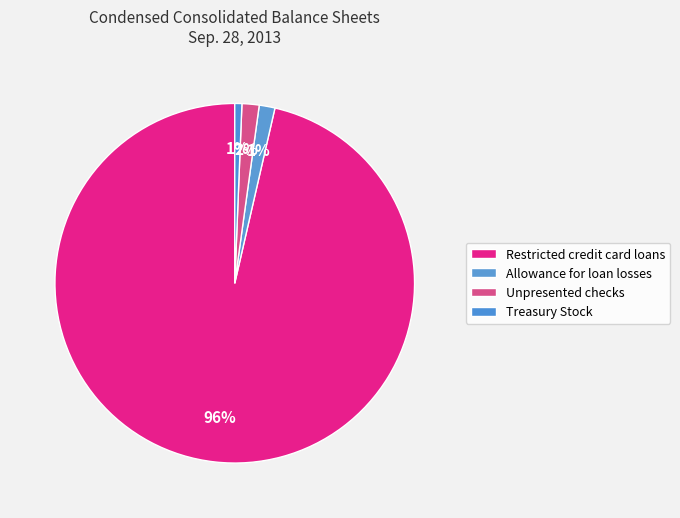

The Treasury Stock slice represents 11% of the pie. True or false?

False